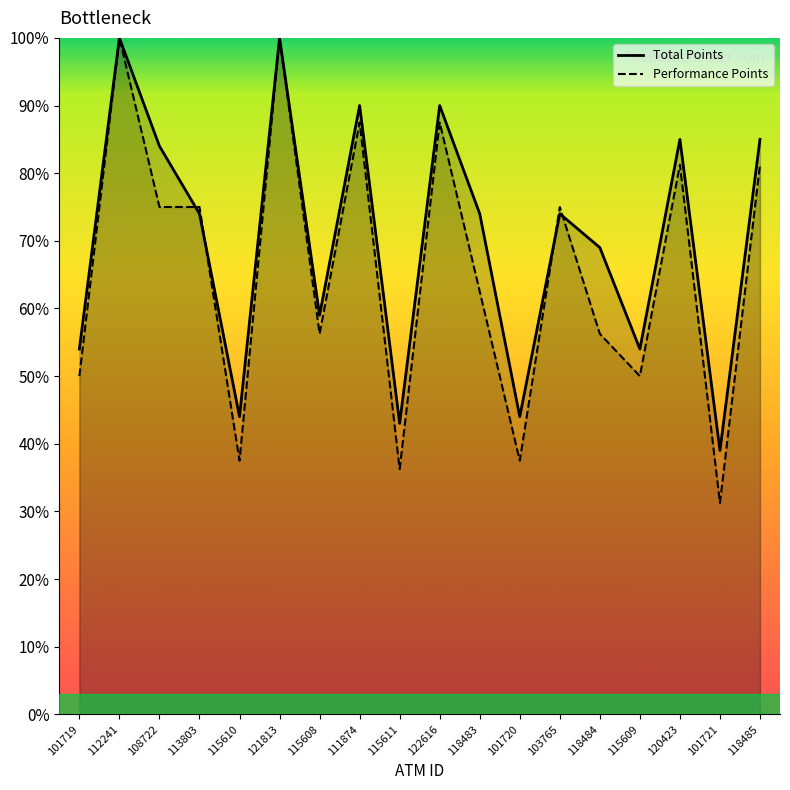

The value of Total Points at 108722 is 84.0. True or false?

True